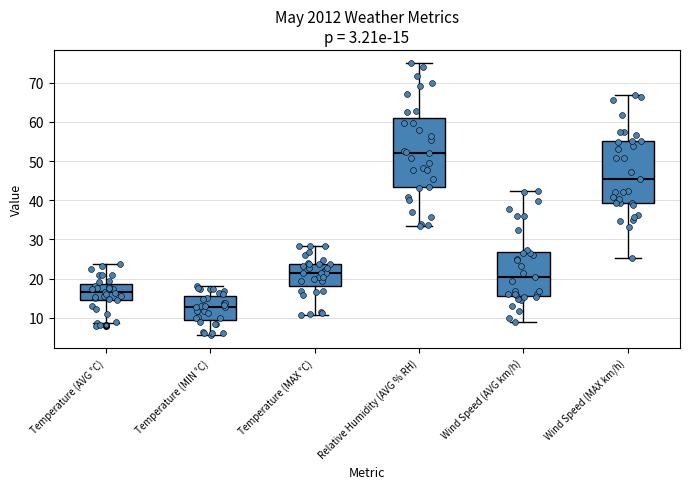

Which box is the tallest, from its lower edge to its upper edge?

Relative Humidity (AVG % RH)